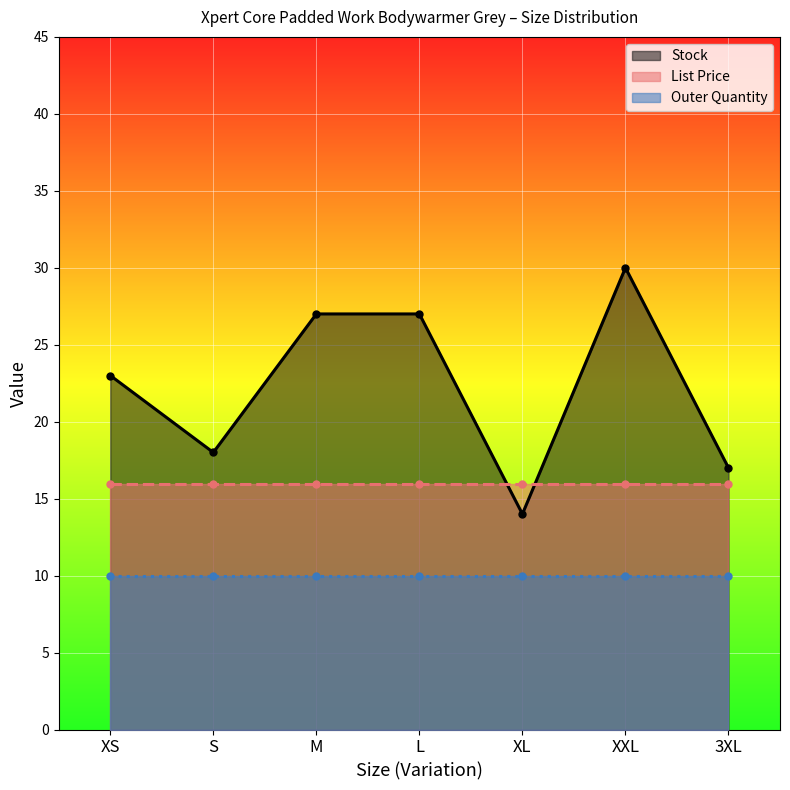

What are all the series names shown in the legend?

Stock, List Price, Outer Quantity